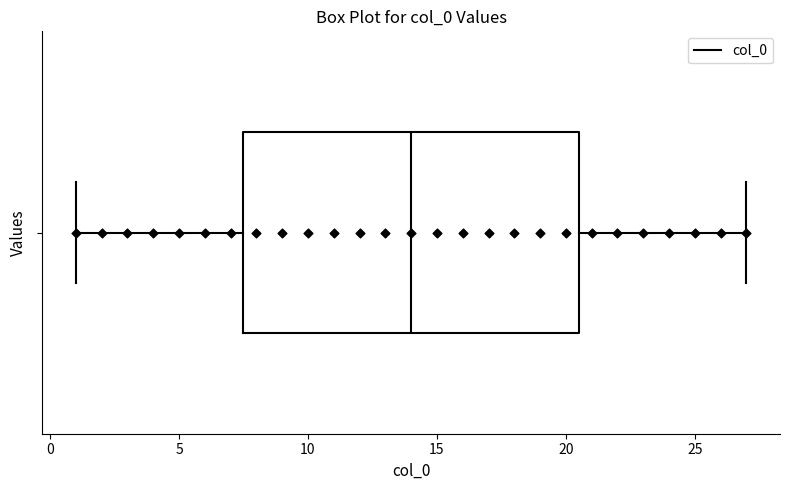

Where does the median line of the box sit on the x-axis? The values are not printed on the chart, so give them approximately, as read against the axis.

14.0